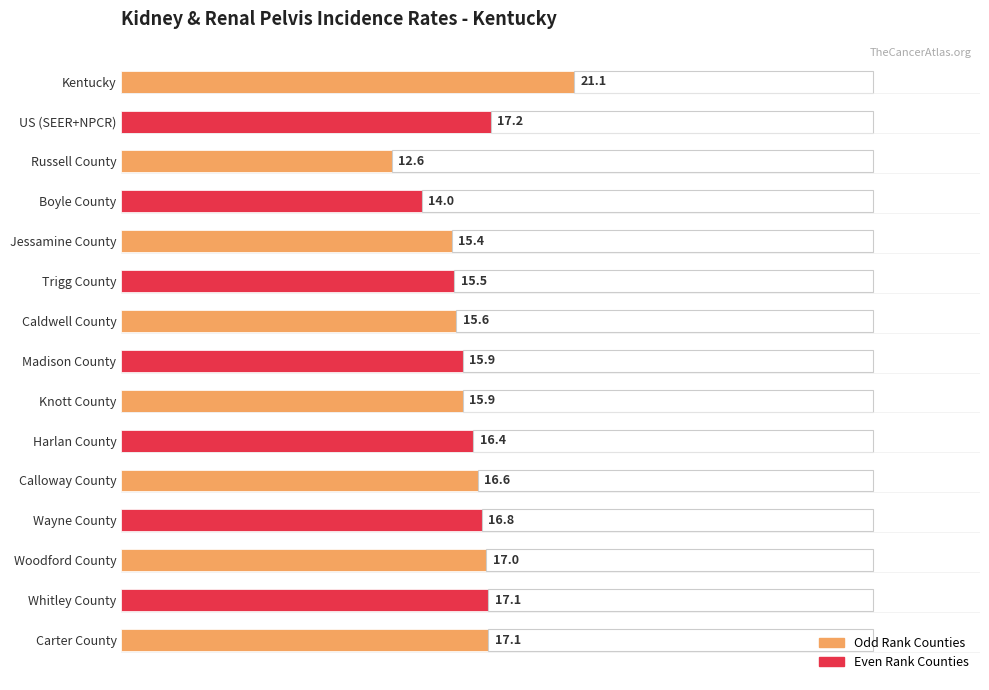

Reading left to right, list all the values displayed in this chart.

Kentucky=21.1	US (SEER+NPCR)=17.2	Russell County=12.6	Boyle County=14.0	Jessamine County=15.4	Trigg County=15.5	Caldwell County=15.6	Madison County=15.9	Knott County=15.9	Harlan County=16.4	Calloway County=16.6	Wayne County=16.8	Woodford County=17.0	Whitley County=17.1	Carter County=17.1